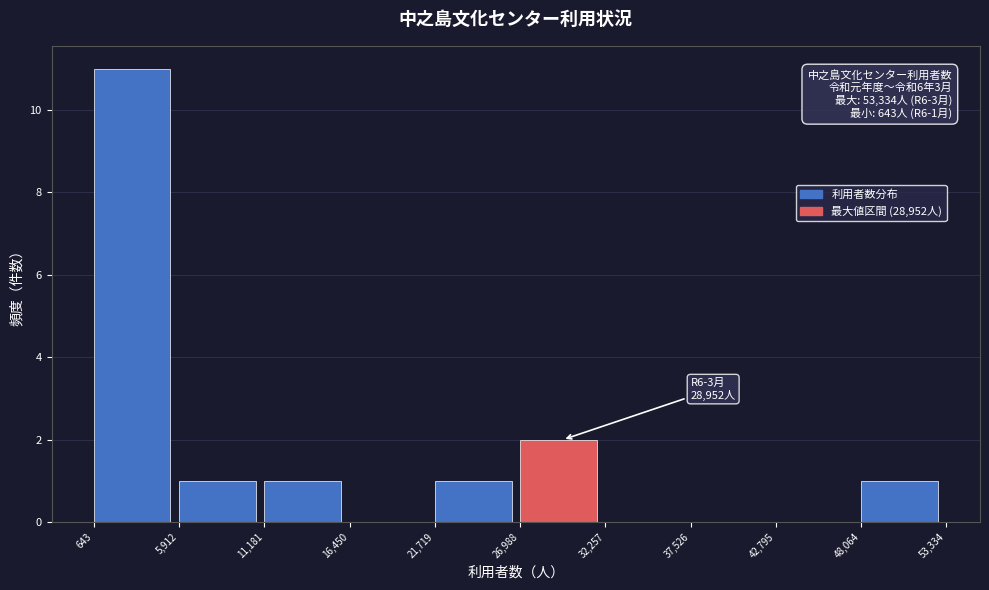

Over which range of the x-axis is the bar tallest?

643 to 5,912